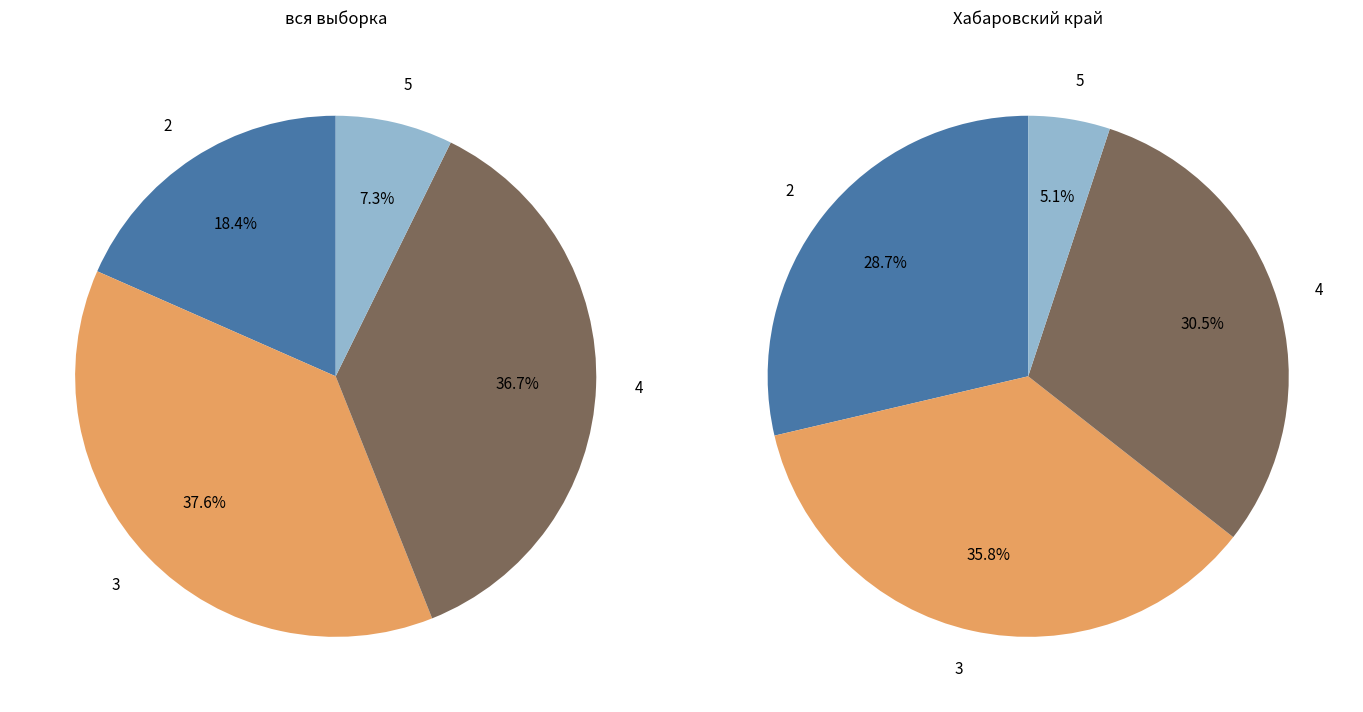

To the nearest percent, what is the difference between the largest and smallest slice percentages?

30%